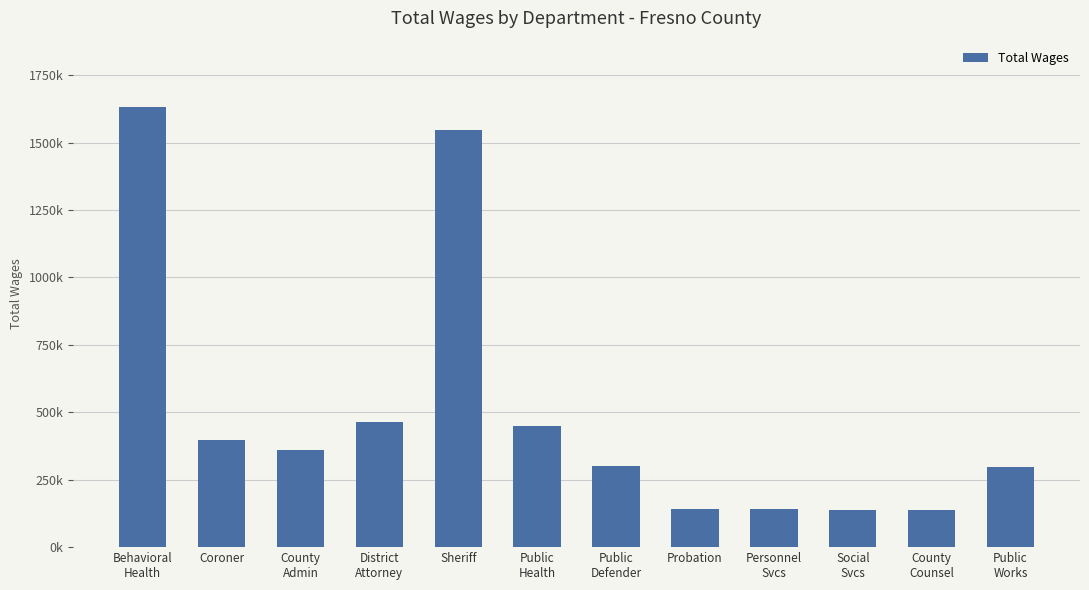

Are the bars horizontal?

No